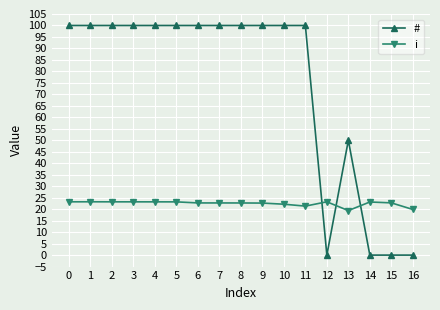

What is the total value across all series at 13?

69.4